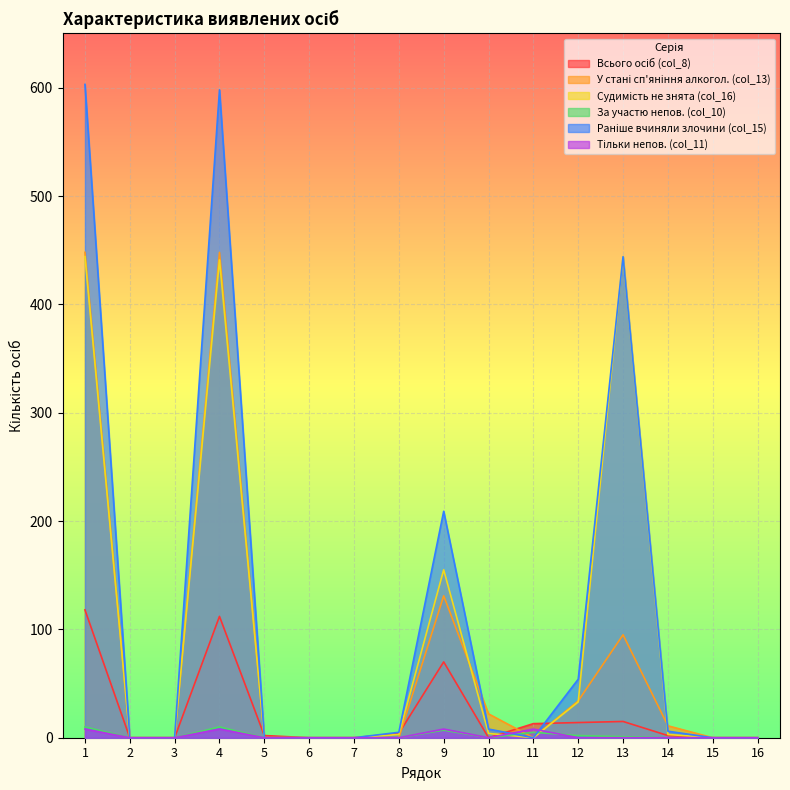

The За участю непов. (col_10) series shows 6 at 8. True or false?

False